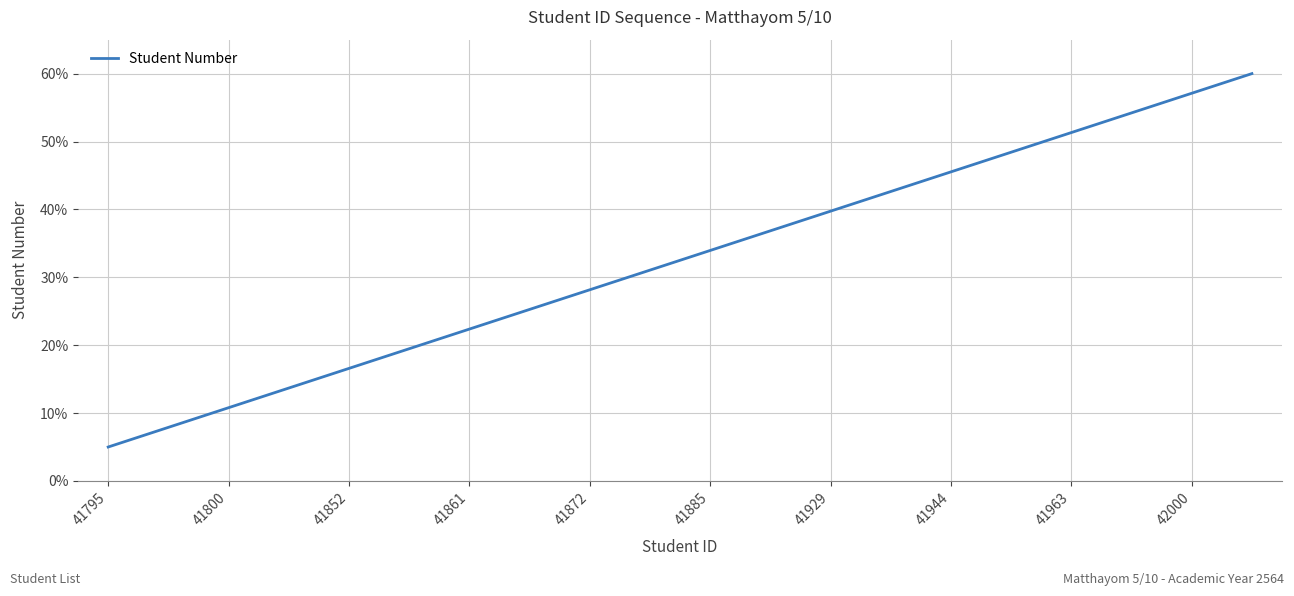

What is the greatest value displayed?

60.0